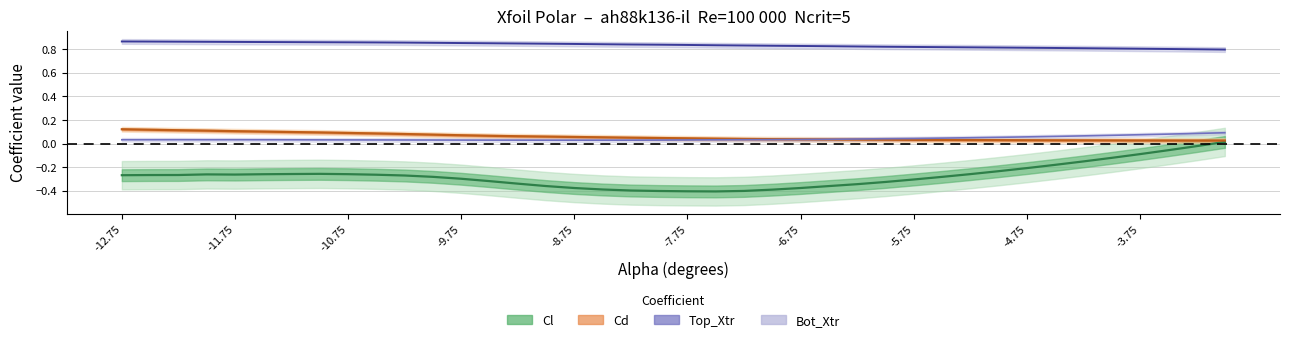

Reading left to right, extract all data points from this chart.

alpha: 0.9	0.9	0.9	0.9	0.9	0.9	0.9	0.9	0.9	0.9	0.9	0.9	0.9	0.9	0.8	0.8	0.8	0.8	0.8	0.8	0.8	0.8	0.8	0.8	0.8	0.8	0.8	0.8	0.8	0.8	0.8	0.8	0.8	0.8	0.8	0.8	0.8	0.8	0.8	0.8
Cl: -0.3	-0.3	-0.3	-0.3	-0.3	-0.3	-0.3	-0.3	-0.3	-0.3	-0.3	-0.3	-0.3	-0.3	-0.3	-0.4	-0.4	-0.4	-0.4	-0.4	-0.4	-0.4	-0.4	-0.4	-0.4	-0.4	-0.3	-0.3	-0.3	-0.3	-0.3	-0.2	-0.2	-0.2	-0.2	-0.1	-0.1	-0.1	-0.0	0.0
Cd: 0.1	0.1	0.1	0.1	0.1	0.1	0.1	0.1	0.1	0.1	0.1	0.1	0.1	0.1	0.1	0.1	0.1	0.1	0.0	0.0	0.0	0.0	0.0	0.0	0.0	0.0	0.0	0.0	0.0	0.0	0.0	0.0	0.0	0.0	0.0	0.0	0.0	0.0	0.0	0.0
Bot_Xtr: 0.0	0.0	0.0	0.0	0.0	0.0	0.0	0.0	0.0	0.0	0.0	0.0	0.0	0.0	0.0	0.0	0.0	0.0	0.0	0.0	0.0	0.0	0.0	0.0	0.0	0.0	0.0	0.0	0.0	0.0	0.0	0.1	0.1	0.1	0.1	0.1	0.1	0.1	0.1	0.1